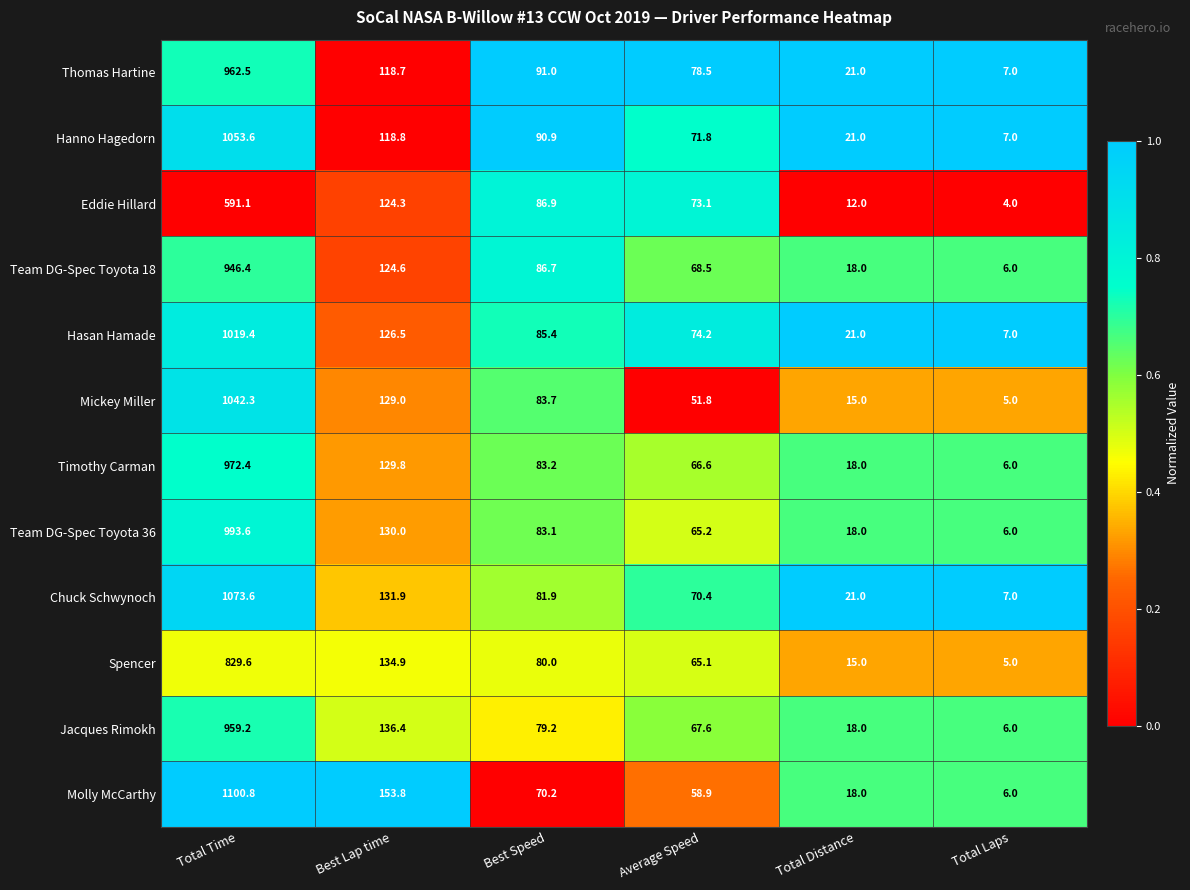

What value does the Chuck Schwynoch series have at Total Laps?

7.0